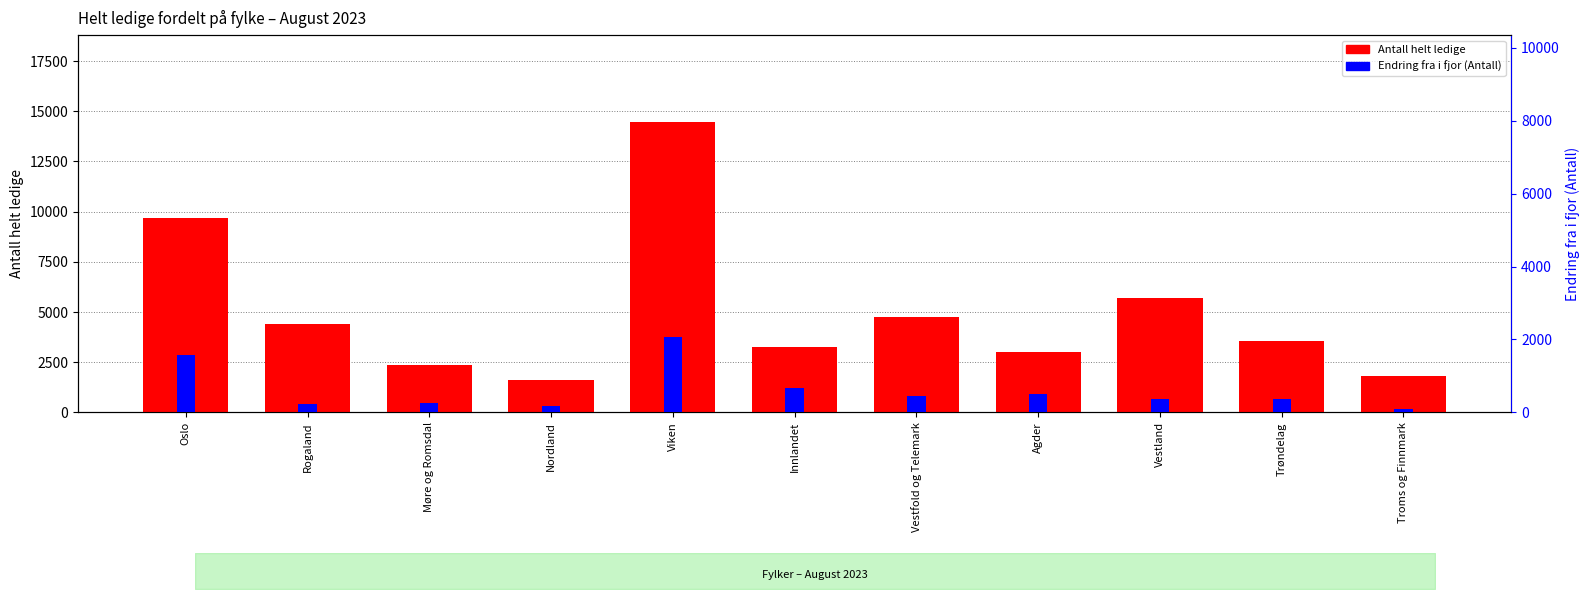

Which series has the largest total across all categories?

Antall helt ledige